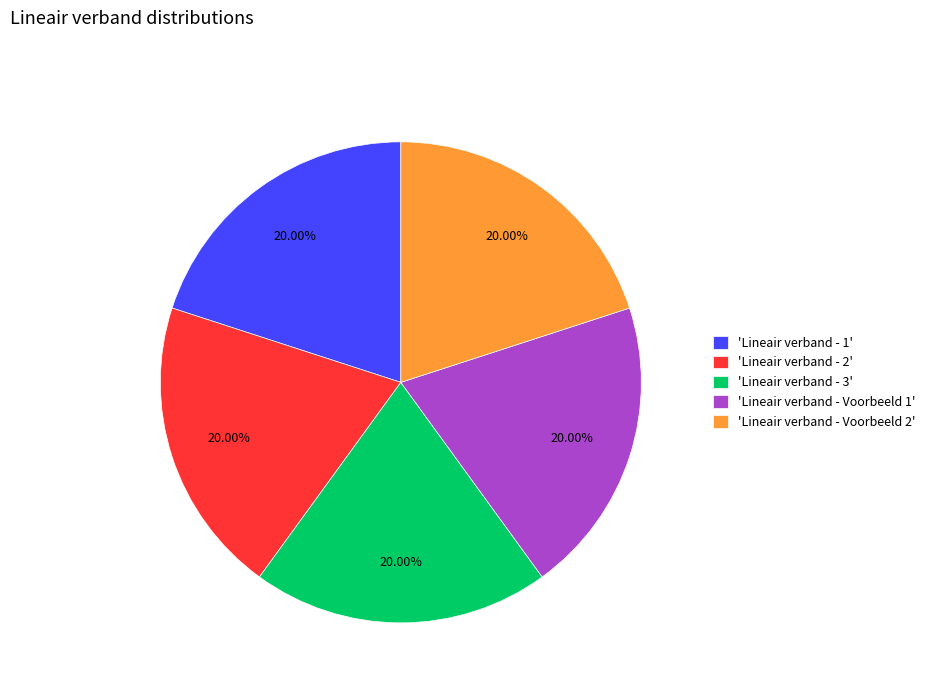

How many slices are in this pie chart?

5